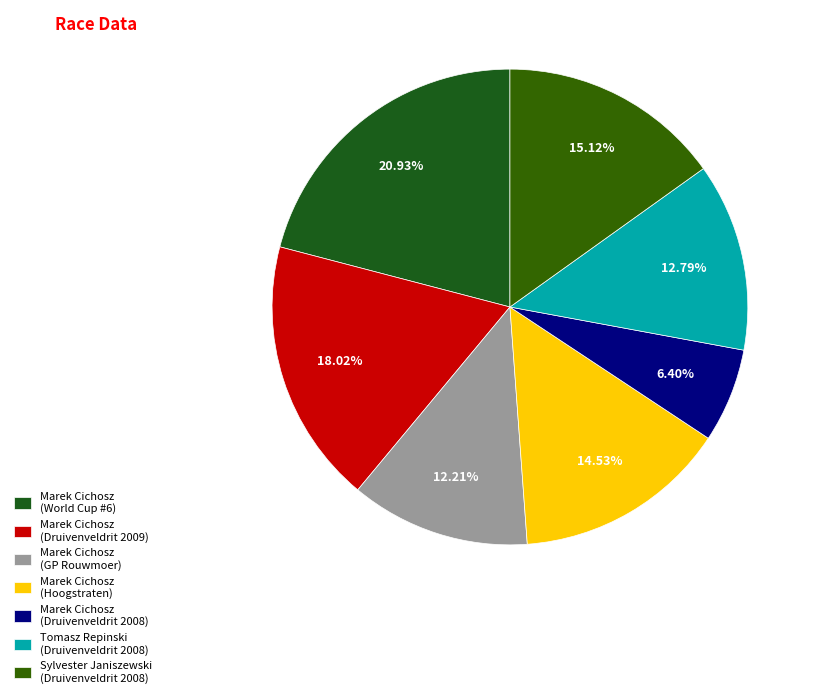

What is the largest slice in the pie chart?

Marek Cichosz (World Cup #6)